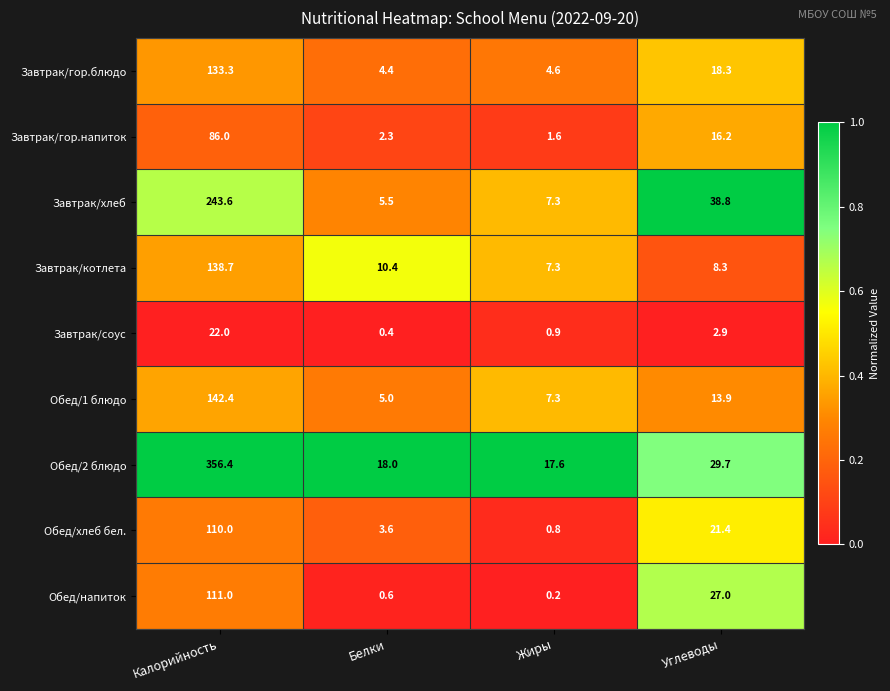

Which category has the highest value across all series?

Калорийность